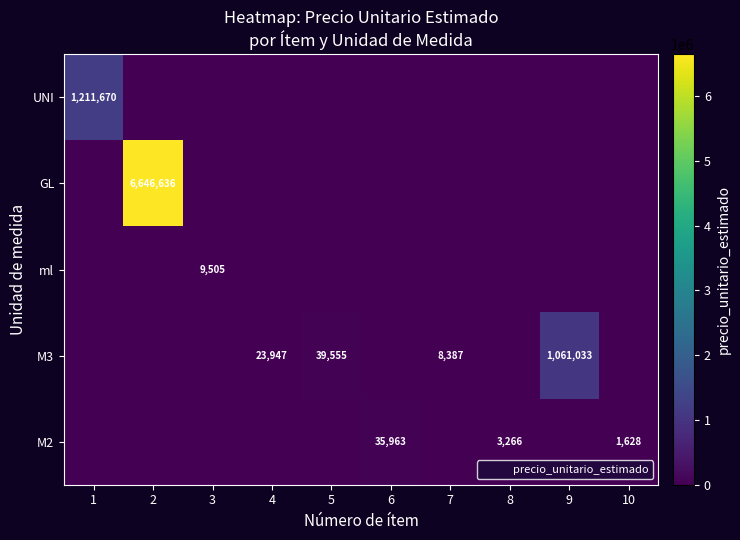

Count the number of data series in this chart.

5